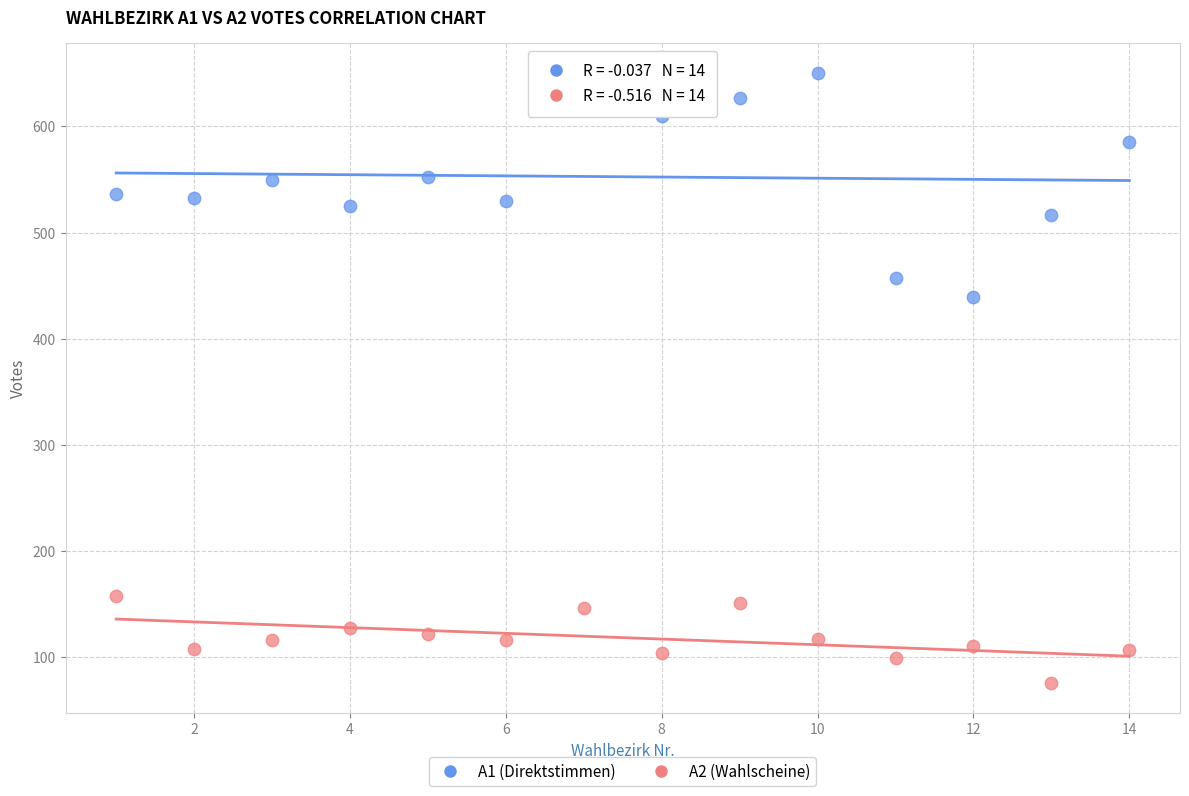

Which series has the widest spread of Y values?

A1 (Direktstimmen)